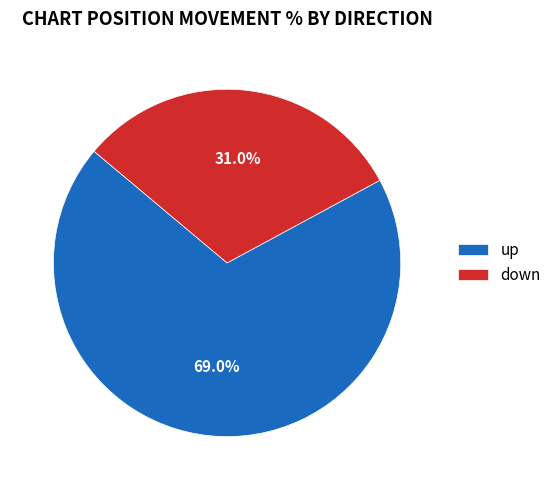

Which category has the biggest portion of the pie?

up